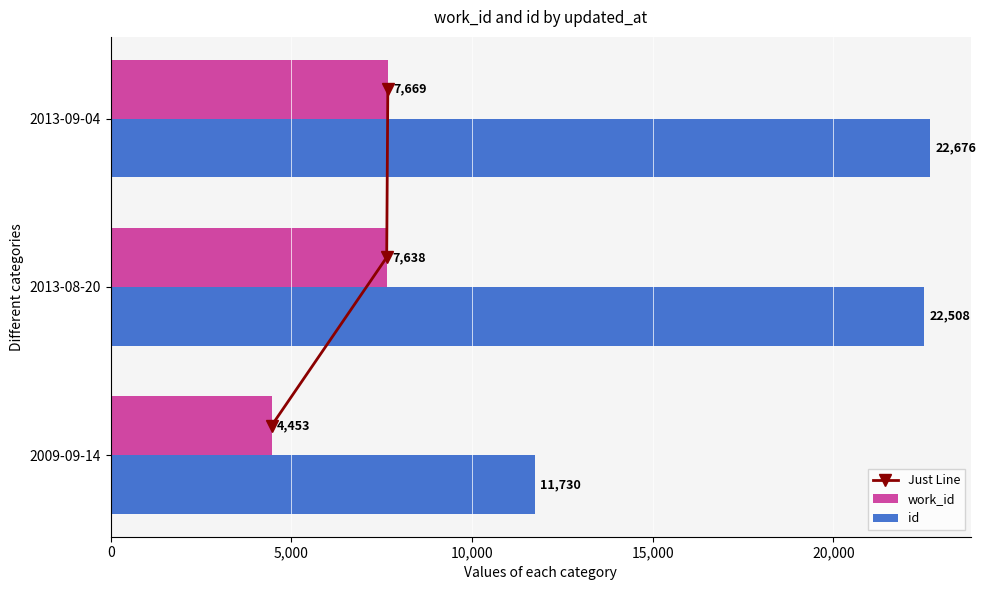

List the series in order of their peak value, lowest first.

Just Line, work_id, id